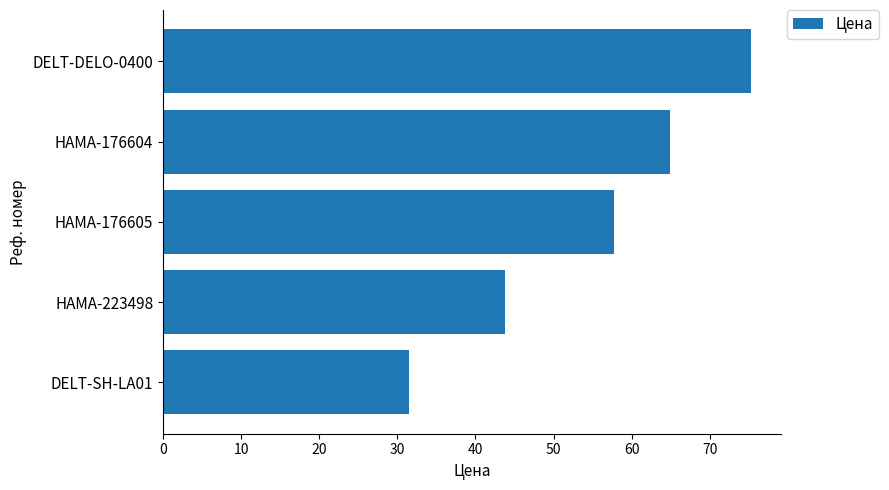

The value at DELT-DELO-0400 is 75.3. True or false?

True